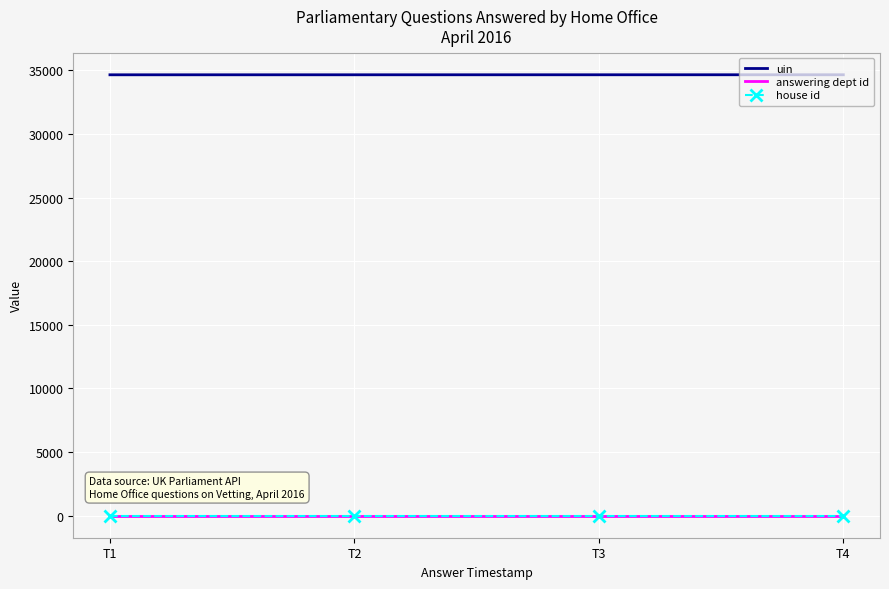

How many data points in uin are above 34658?

1